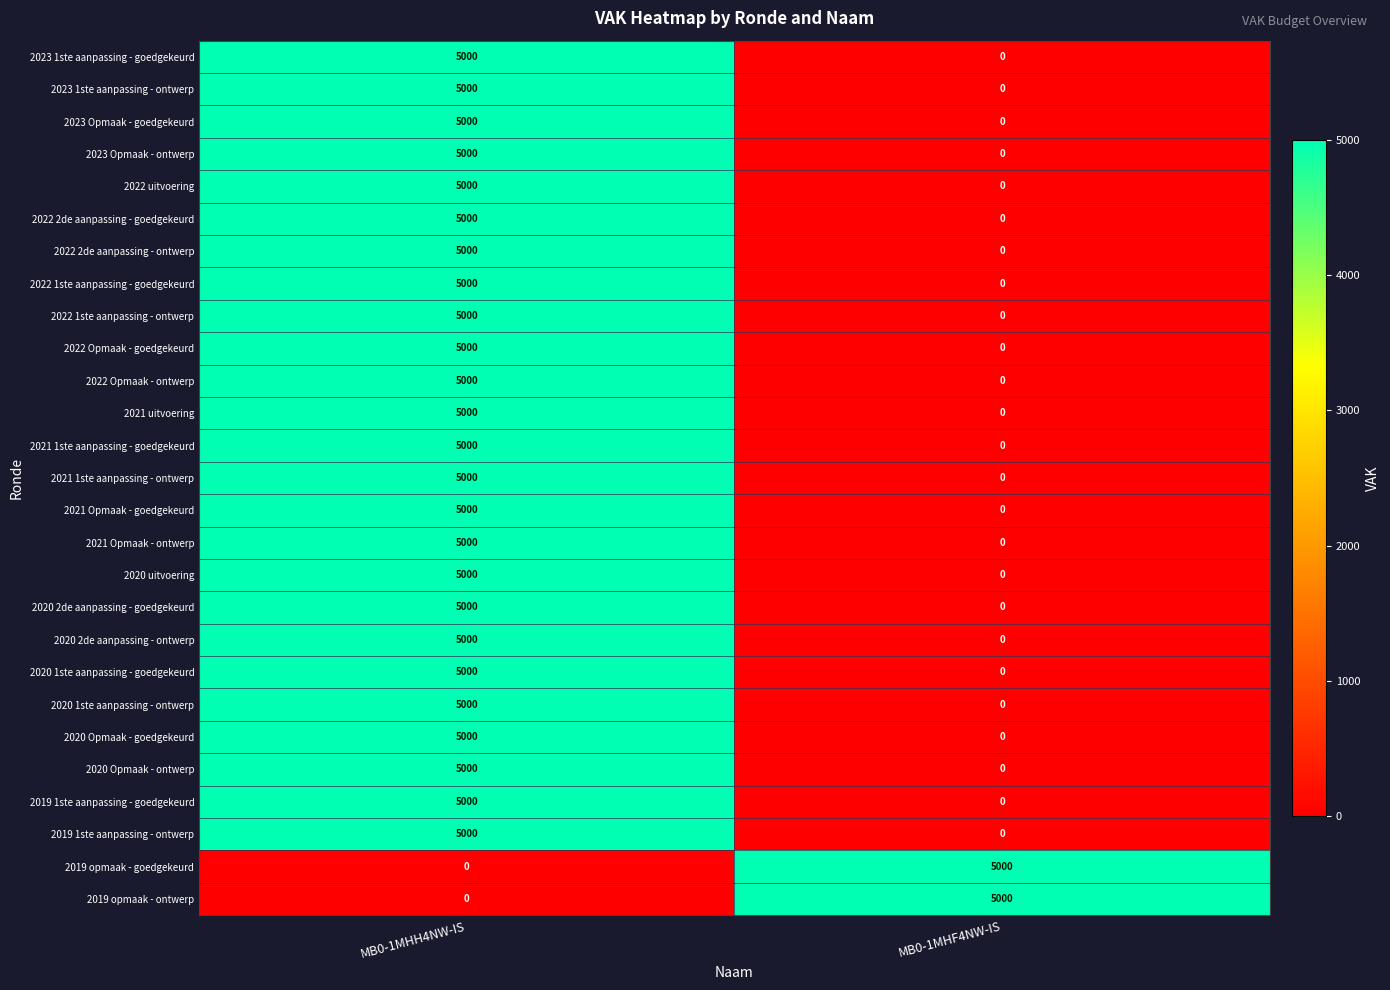

What is the difference between the highest and lowest values at MB0-1MHH4NW-IS?

5000